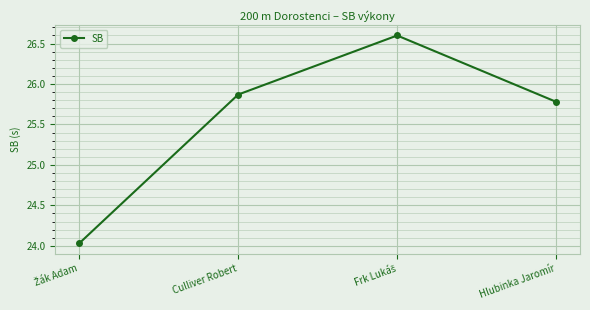

How many distinct data groups are displayed?

1